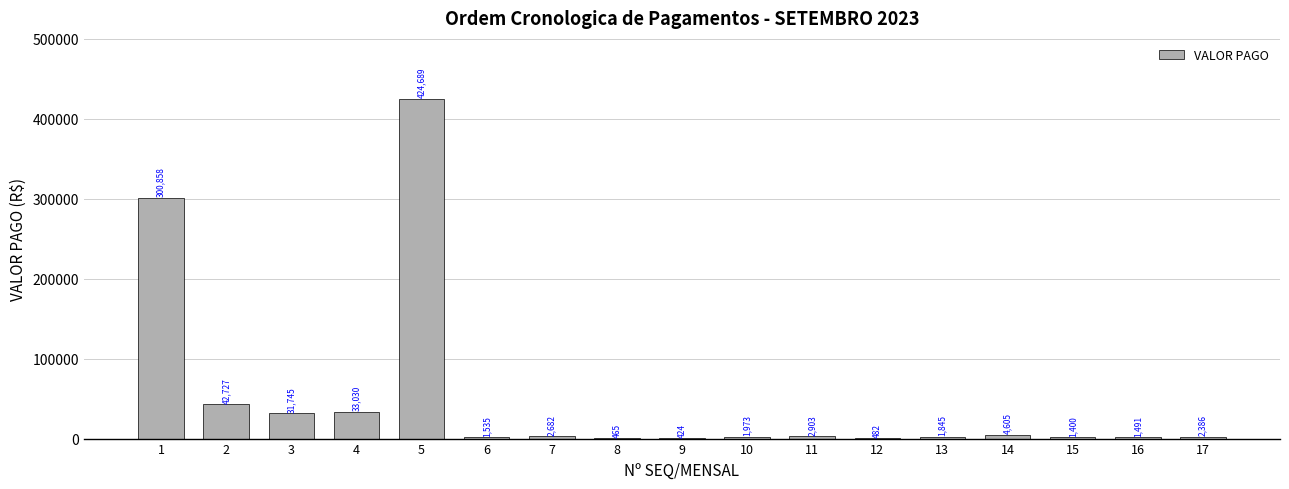

What is the change in value from 1 to 14?

-296253.4